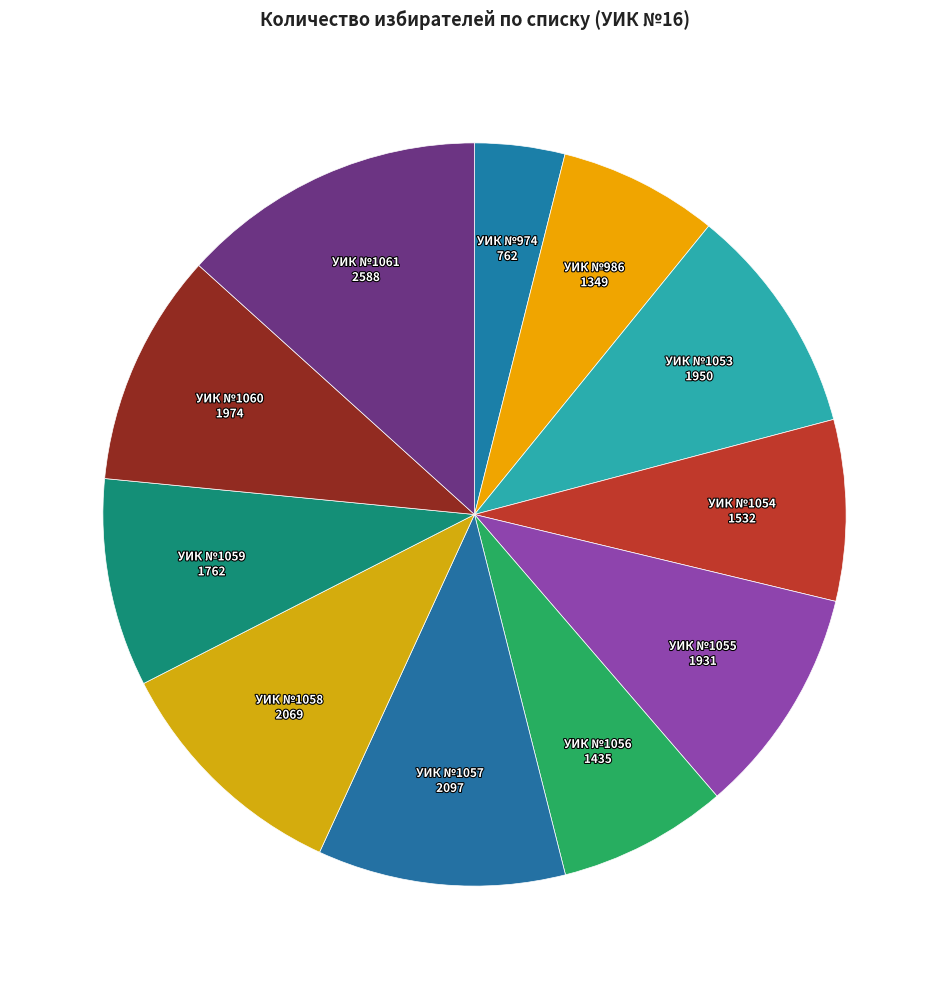

Between УИК №1061 and УИК №1058, which is larger?

УИК №1061